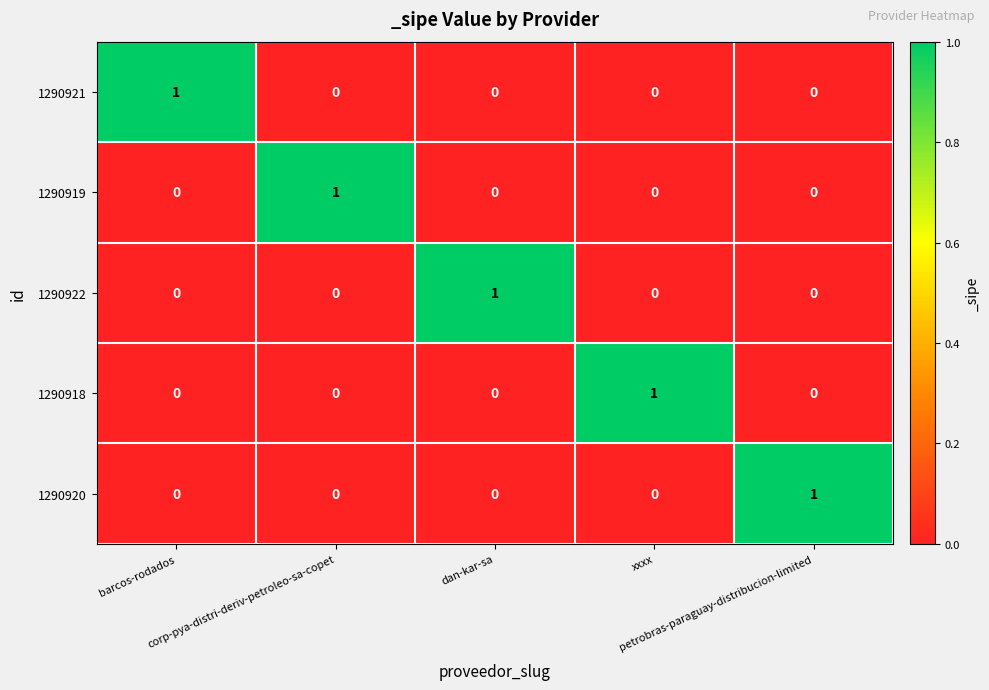

At how many categories does at least one series exceed 0?

5